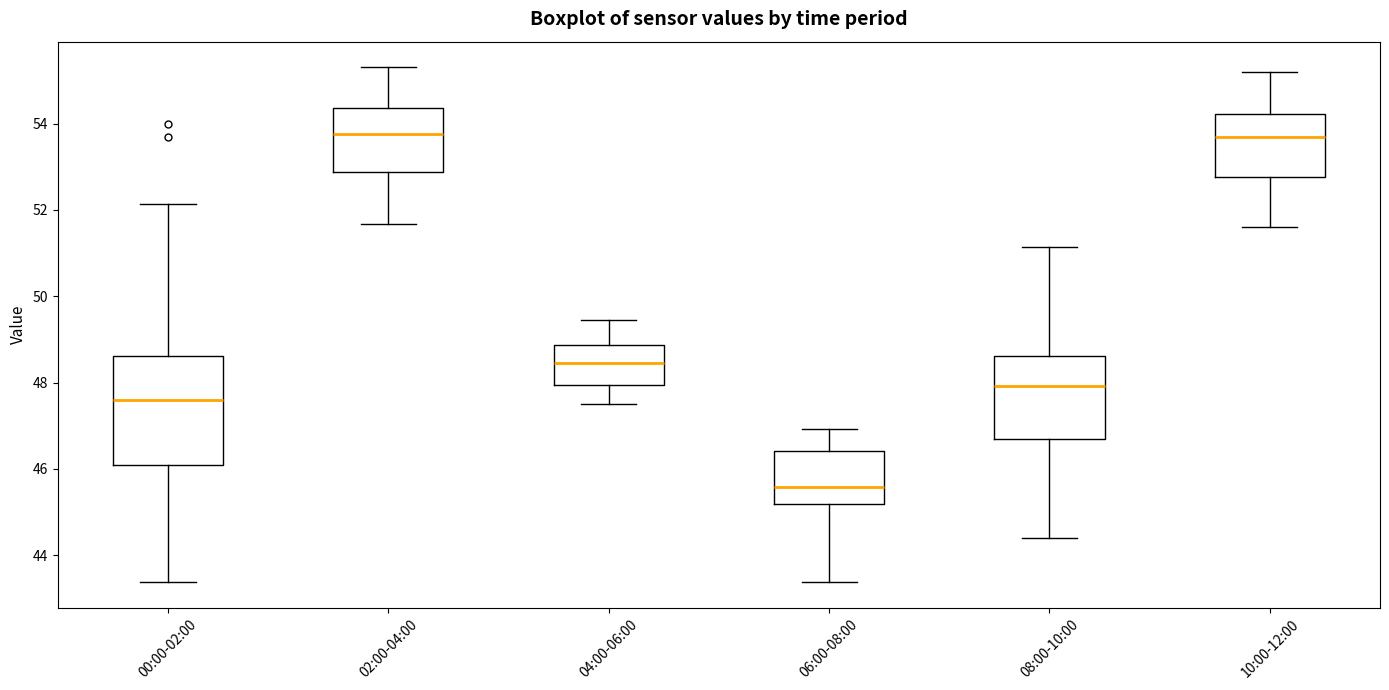

Which box is the tallest, from its lower edge to its upper edge?

00:00-02:00